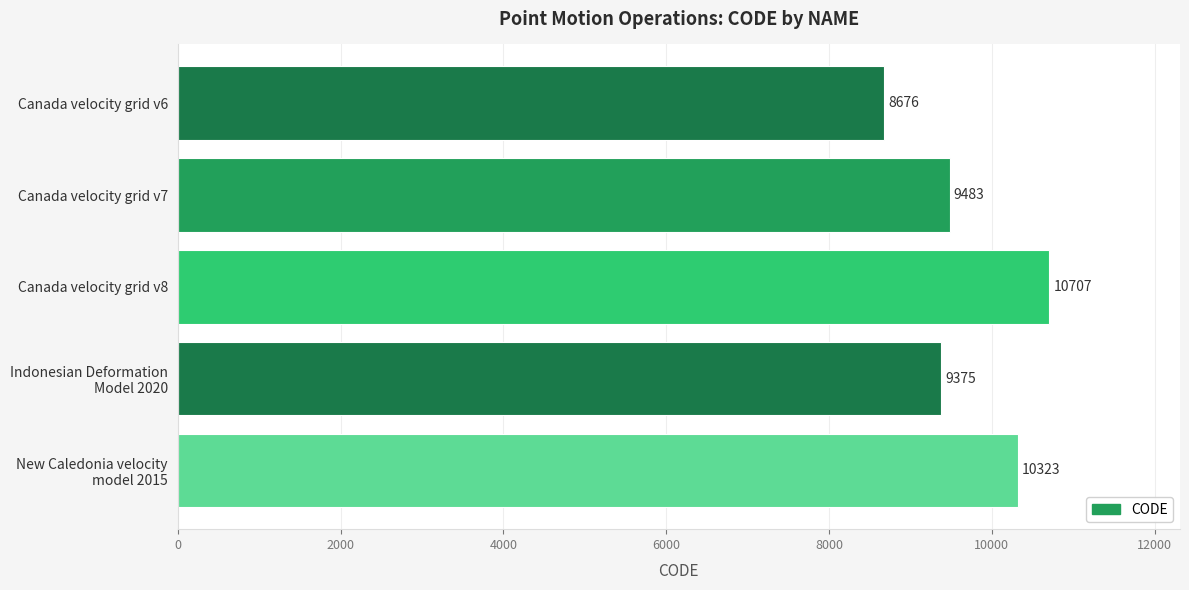

How many distinct data groups are displayed?

1